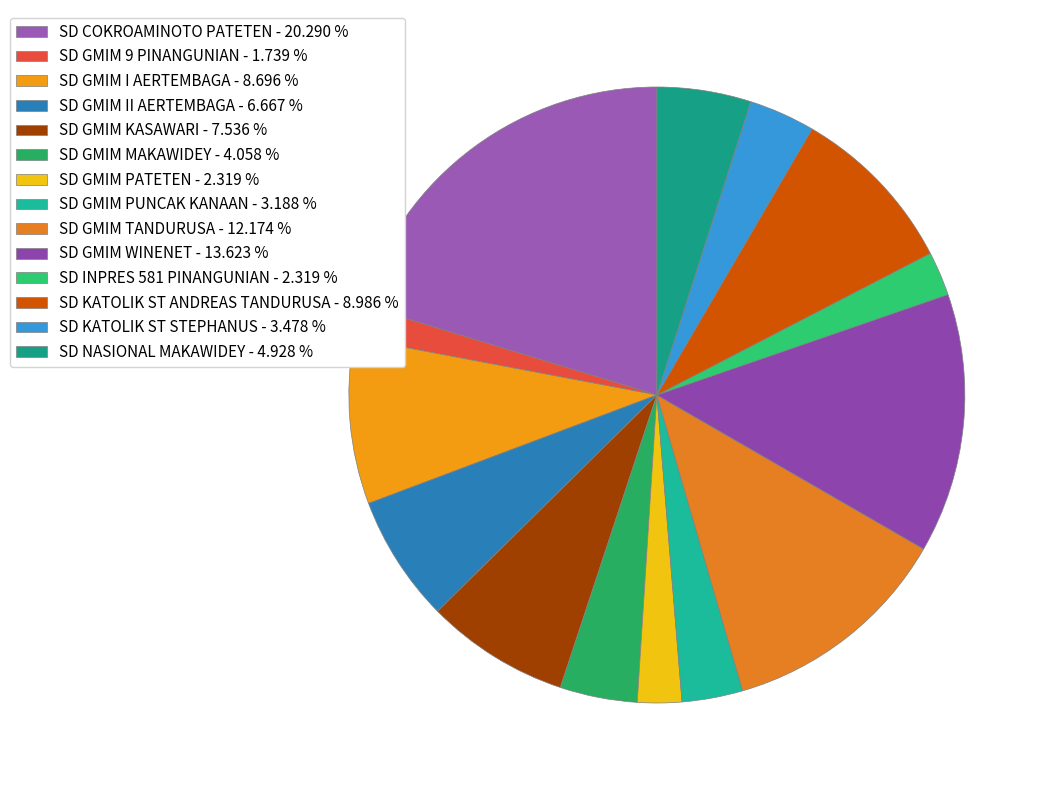

Is there a majority slice in this chart?

No